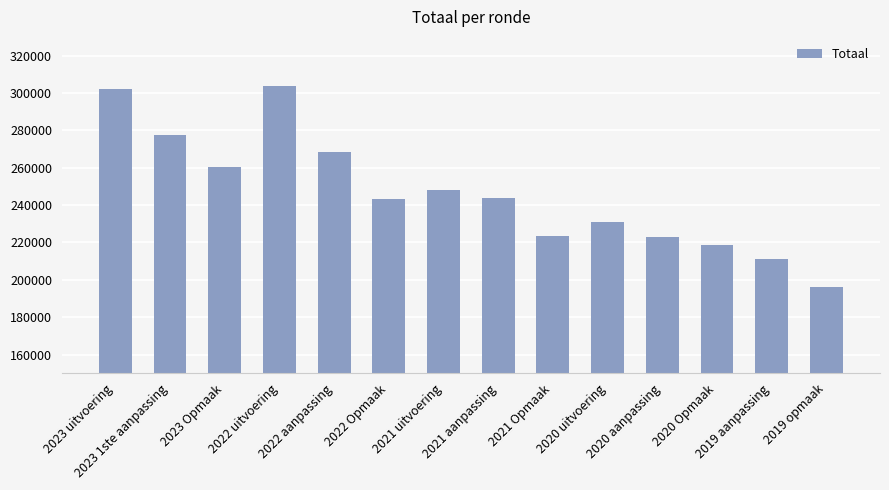

The chart shows a value of 243982 at 2021 aanpassing. True or false?

True